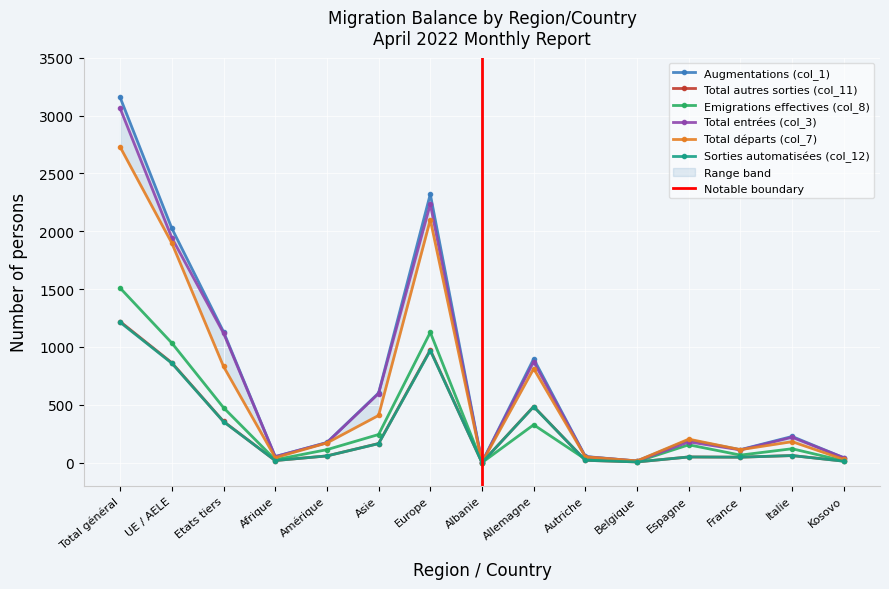

Reading left to right, extract all data points from this chart.

Augmentations (col_1): Total général=3156	UE / AELE=2025	Etats tiers=1131	Afrique=52	Amérique=174	Asie=602	Europe=2321	Albanie=2	Allemagne=897	Autriche=53	Belgique=14	Espagne=196	France=112	Italie=226	Kosovo=42
Total autres sorties (col_11): Total général=1219	UE / AELE=863	Etats tiers=356	Afrique=18	Amérique=58	Asie=165	Europe=974	Albanie=0	Allemagne=485	Autriche=20	Belgique=6	Espagne=49	France=47	Italie=61	Kosovo=13
Emigrations effectives (col_8): Total général=1509	UE / AELE=1034	Etats tiers=475	Afrique=25	Amérique=112	Asie=243	Europe=1126	Albanie=0	Allemagne=327	Autriche=30	Belgique=9	Espagne=154	France=65	Italie=120	Kosovo=15
Total entrées (col_3): Total général=3062	UE / AELE=1943	Etats tiers=1119	Afrique=52	Amérique=172	Asie=597	Europe=2234	Albanie=2	Allemagne=872	Autriche=51	Belgique=14	Espagne=179	France=110	Italie=219	Kosovo=42
Total départs (col_7): Total général=2728	UE / AELE=1897	Etats tiers=831	Afrique=43	Amérique=170	Asie=408	Europe=2100	Albanie=0	Allemagne=812	Autriche=50	Belgique=15	Espagne=203	France=112	Italie=181	Kosovo=28
Sorties automatisées (col_12): Total général=1213	UE / AELE=859	Etats tiers=354	Afrique=18	Amérique=58	Asie=164	Europe=969	Albanie=0	Allemagne=483	Autriche=20	Belgique=6	Espagne=49	France=47	Italie=61	Kosovo=12